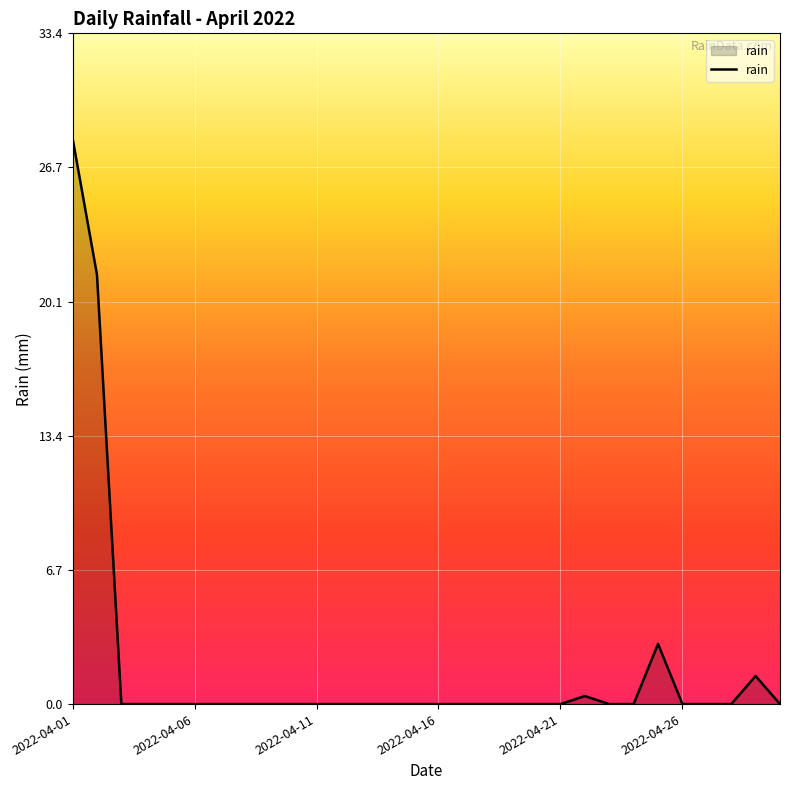

What is the greatest value displayed?

28.2